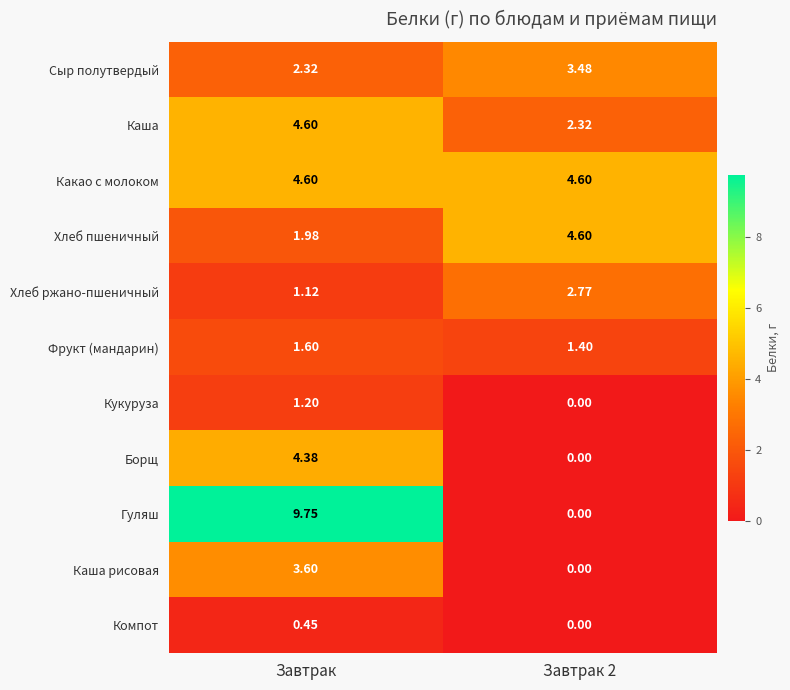

Where does the Борщ series first go above 4?

Завтрак